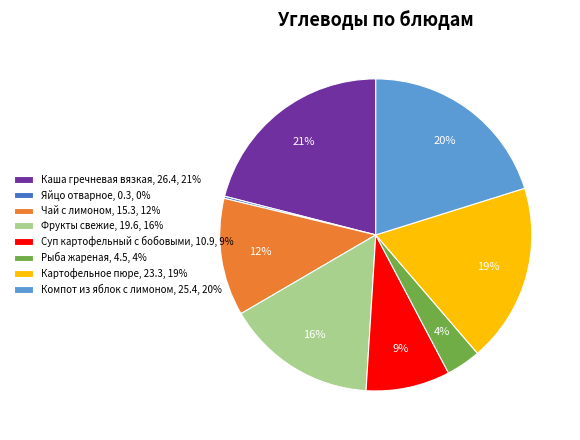

Does Суп картофельный с бобовыми, 10.9, 9% represent more than half of the total?

No